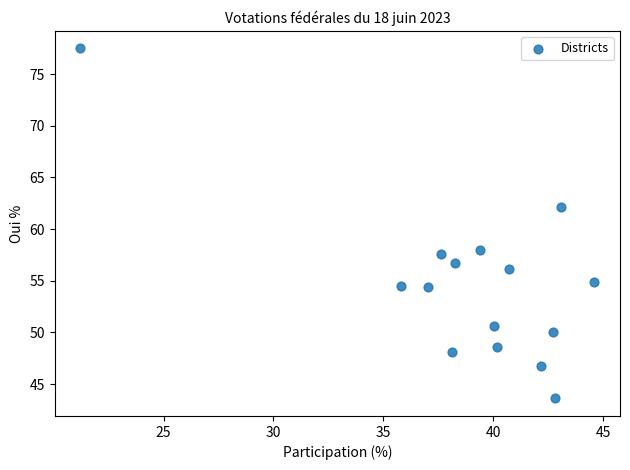

What is the range of X values (max minus min)?

23.4